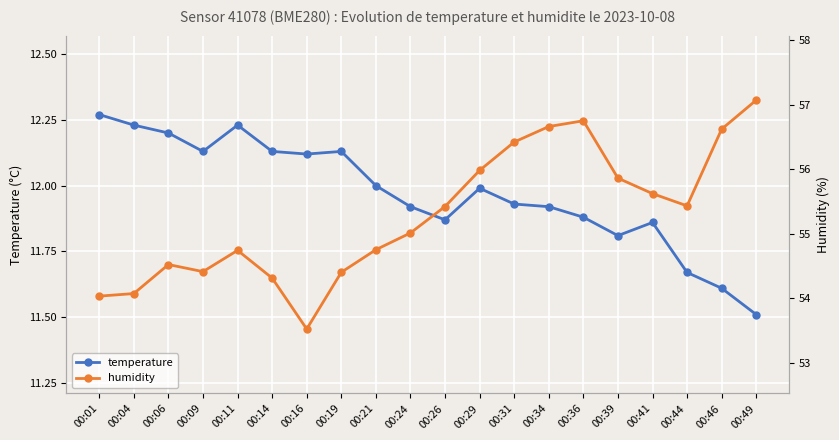

True or false: temperature and humidity intersect in this chart.

False